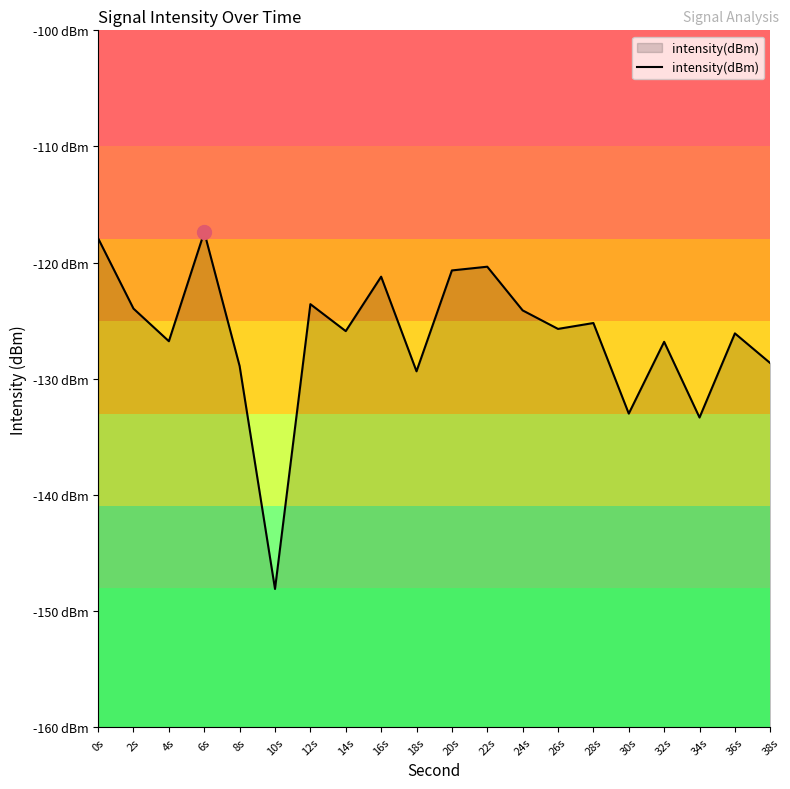

At which category does the data reach its first local peak?

6s